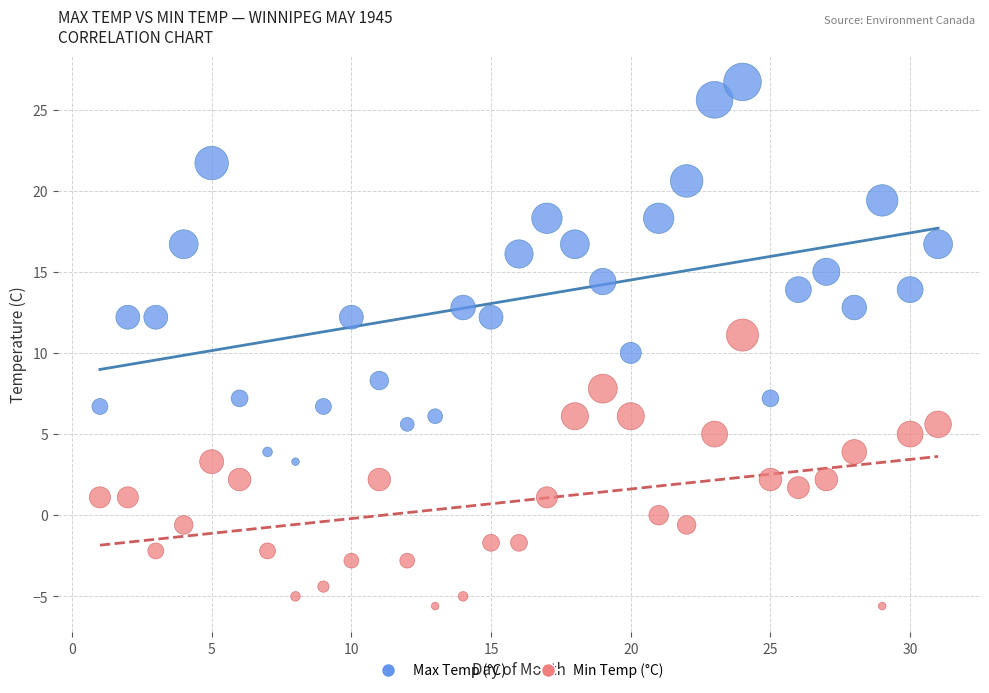

Which series contains the lowest Y value?

Min Temp (°C)